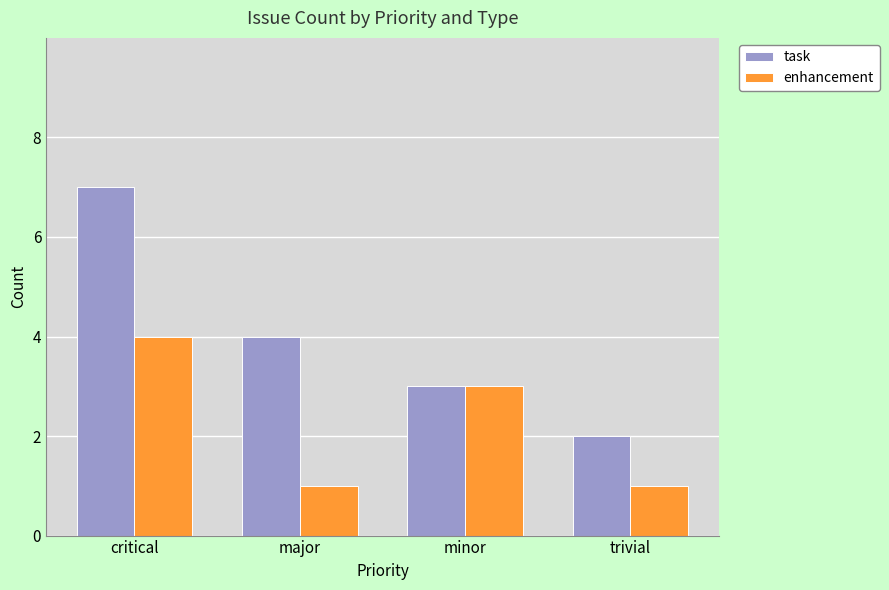

The value of task at critical is 7. True or false?

True